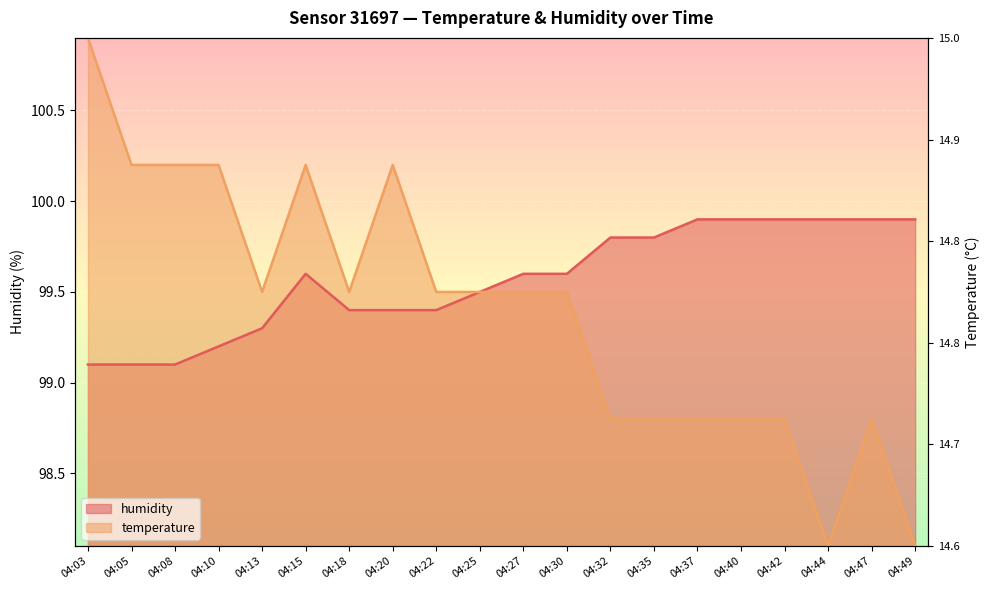

Where is temperature nearest to the value 99?

04:32